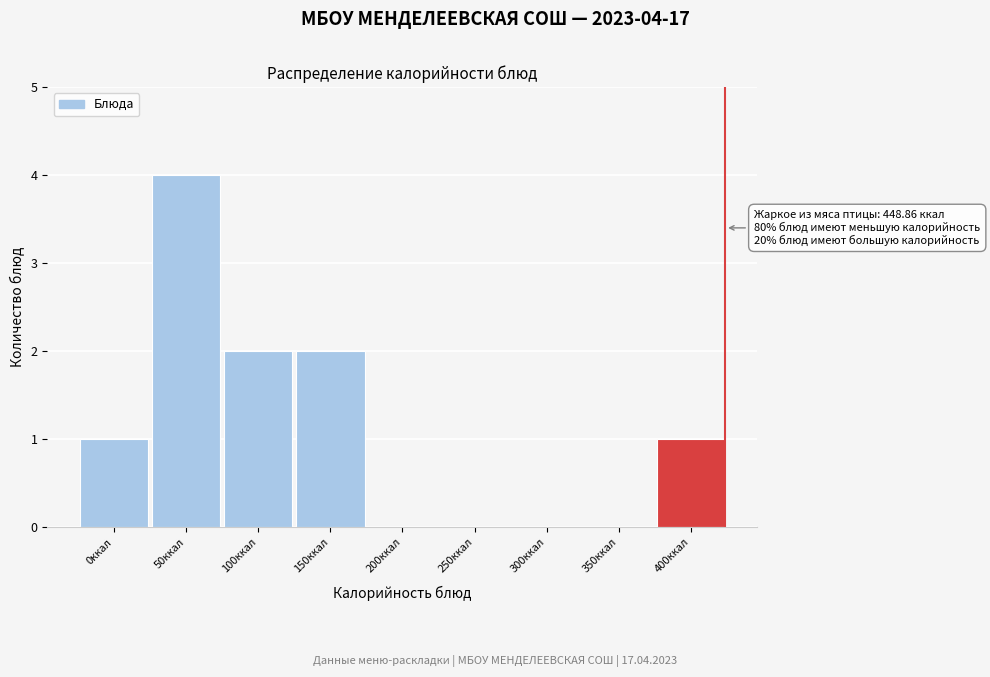

Reading left to right, extract all data points from this chart.

0ккал=1	50ккал=4	100ккал=2	150ккал=2	200ккал=0	250ккал=0	300ккал=0	350ккал=0	400ккал=1